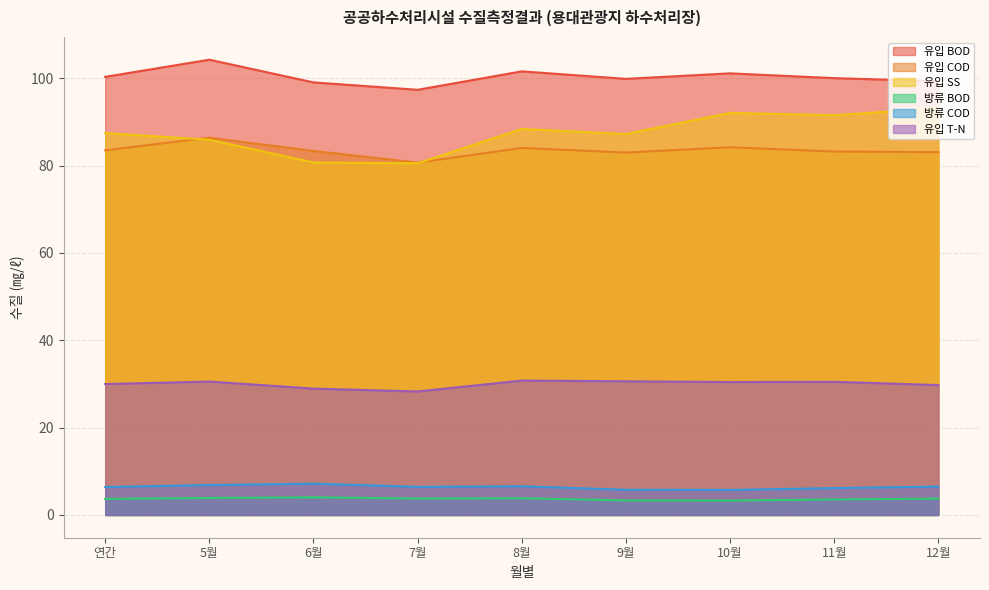

Reading left to right, list all the values displayed in this chart.

유입 BOD: 100.3	104.3	99.1	97.4	101.6	99.9	101.1	100.0	99.3
유입 COD: 83.5	86.4	83.4	80.7	84.1	83.0	84.2	83.2	83.1
유입 SS: 87.5	85.9	80.7	80.5	88.4	87.3	92.1	91.5	93.2
방류 BOD: 3.7	3.9	4.0	3.8	3.8	3.3	3.3	3.5	3.7
방류 COD: 6.4	6.9	7.2	6.4	6.6	5.8	5.7	6.2	6.5
유입 T-N: 30.0	30.5	28.9	28.3	30.8	30.6	30.4	30.5	29.8